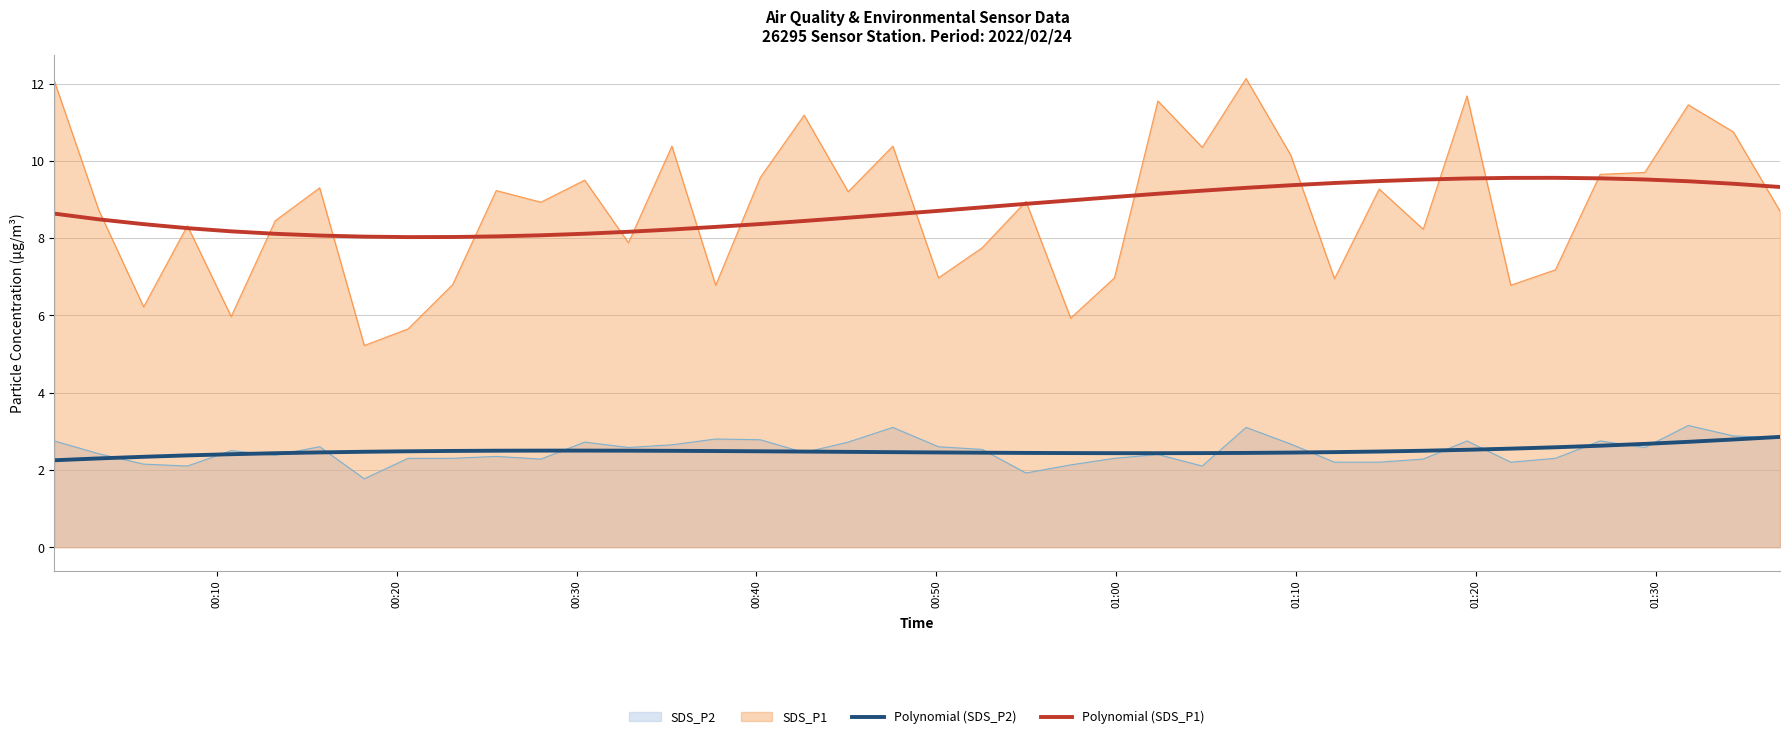

What is the highest value of the SDS_P1 series?

12.1